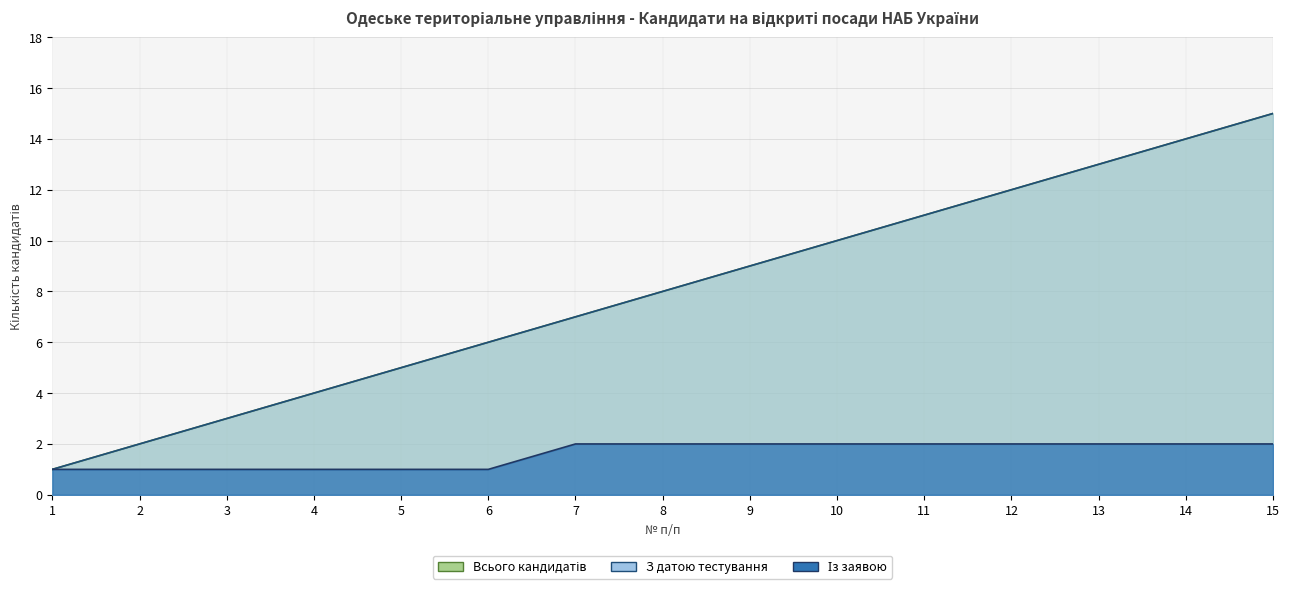

What is the sum of all Із заявою values?

24